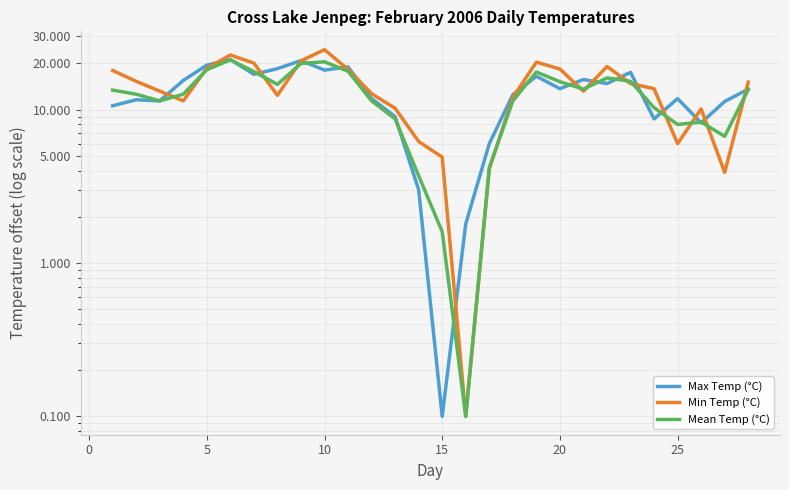

What is the minimum value shown in the chart?

0.1